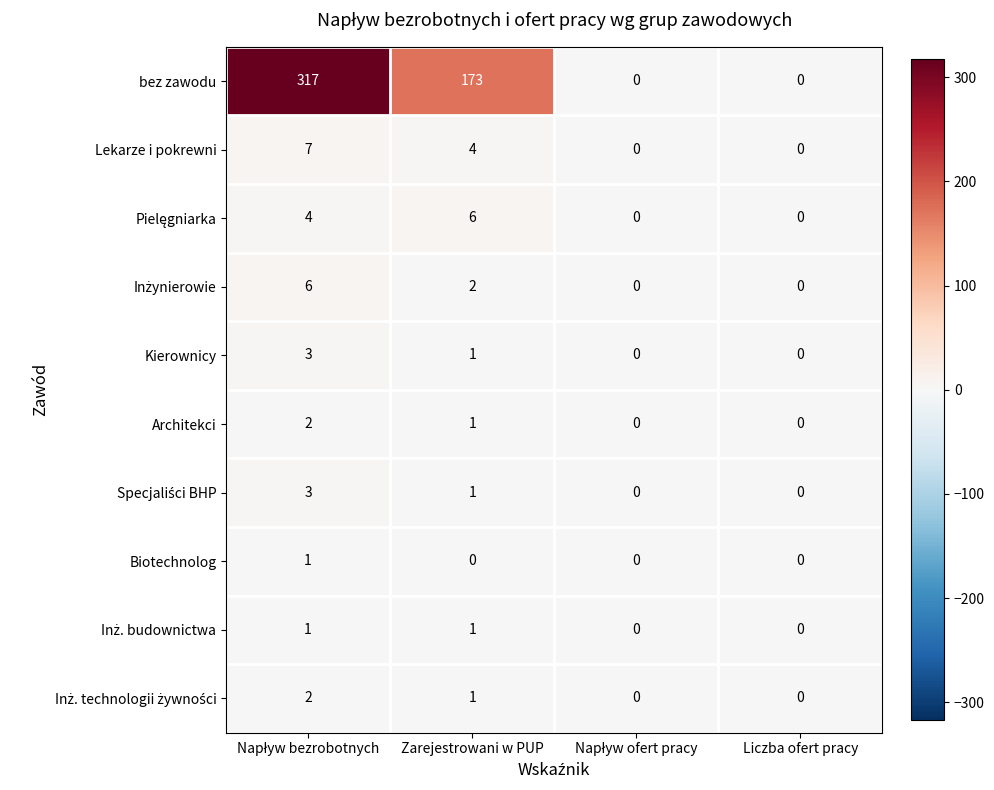

How many data points does each series have?

4